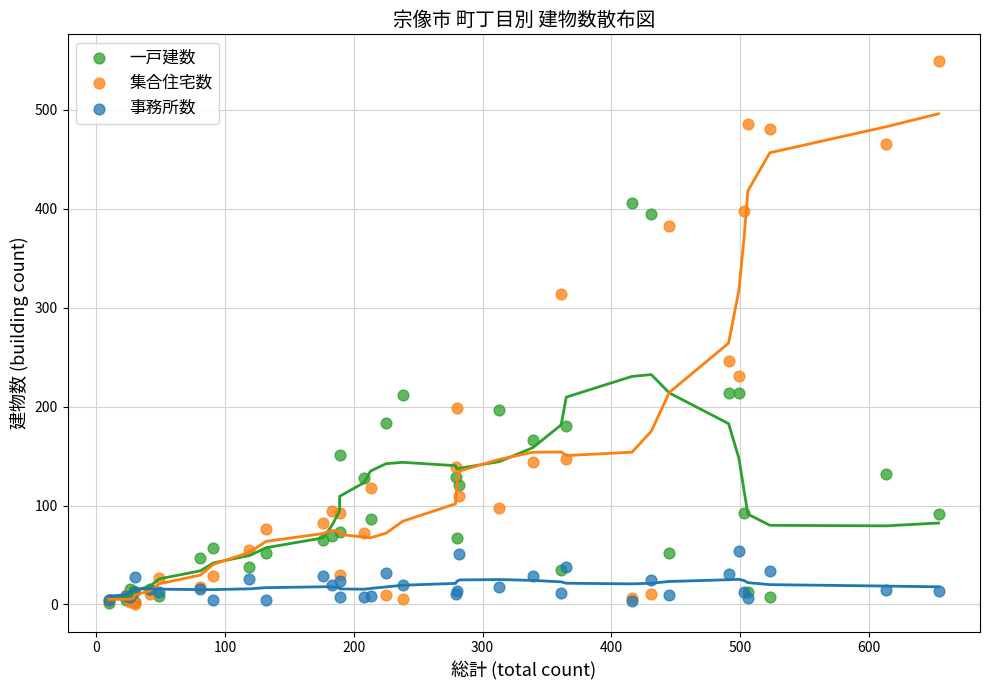

In the 集合住宅数 series, what Y value is closest to 274?

246